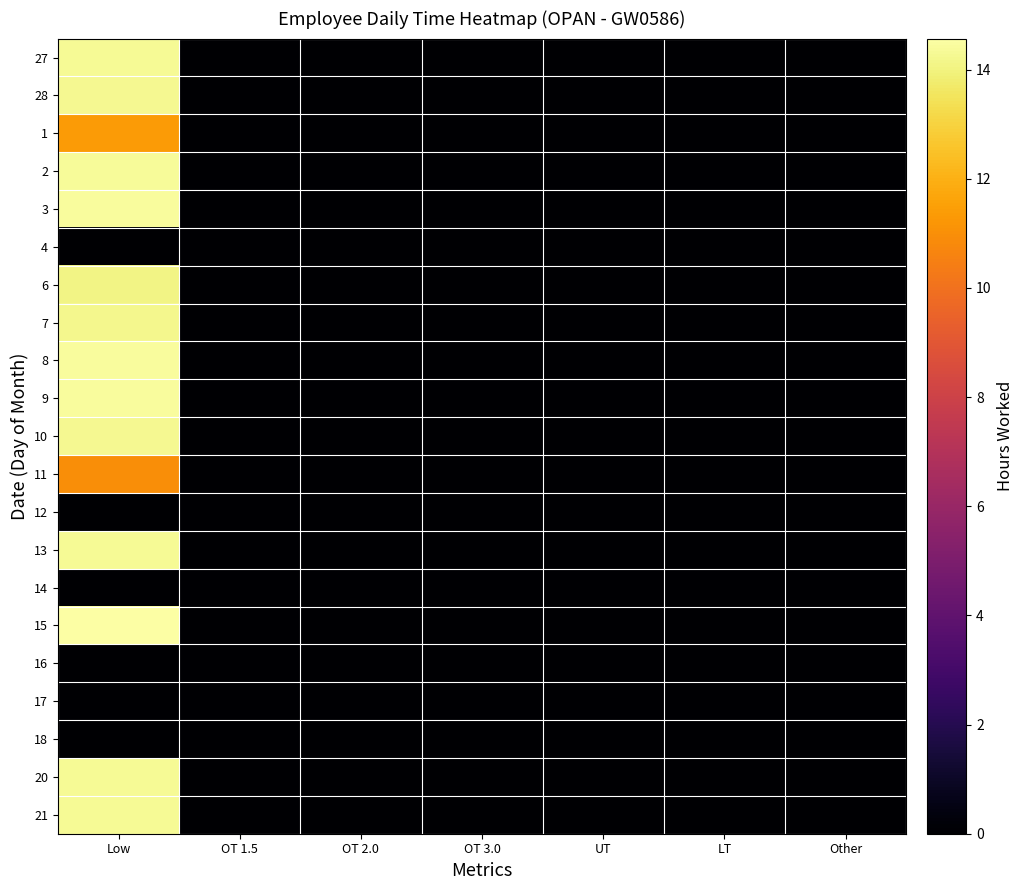

List the series in order of their peak value, lowest first.

4, 12, 14, 16, 17, 18, 11, 1, 6, 7, 28, 10, 21, 20, 13, 27, 2, 3, 8, 9, 15